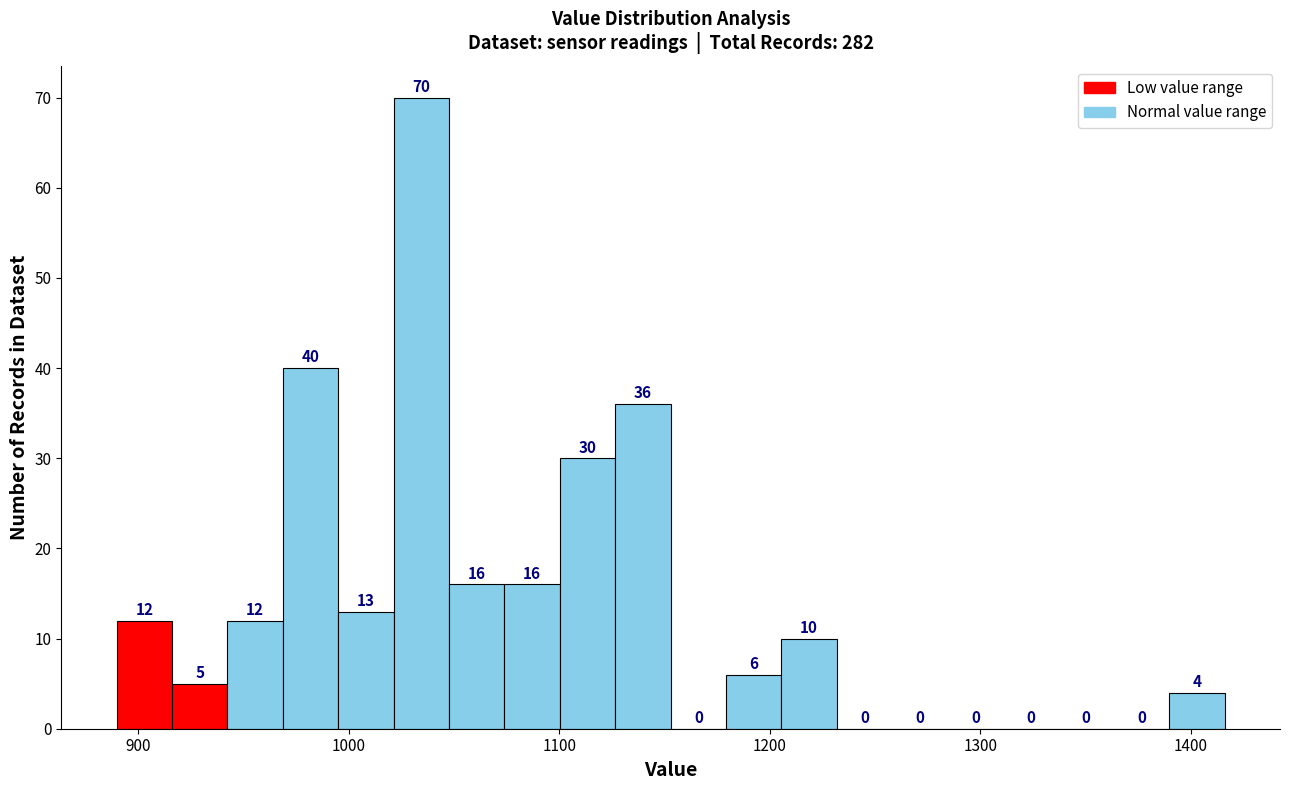

Around what value on the x-axis is the tallest bar? Give the approximate position of its centre, as read against the axis.

1030